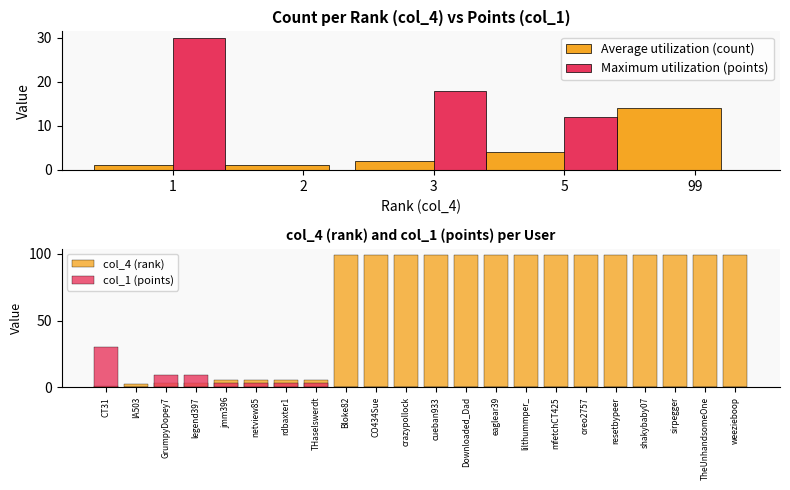

List the series in order of their peak value, lowest first.

col_1, col_4